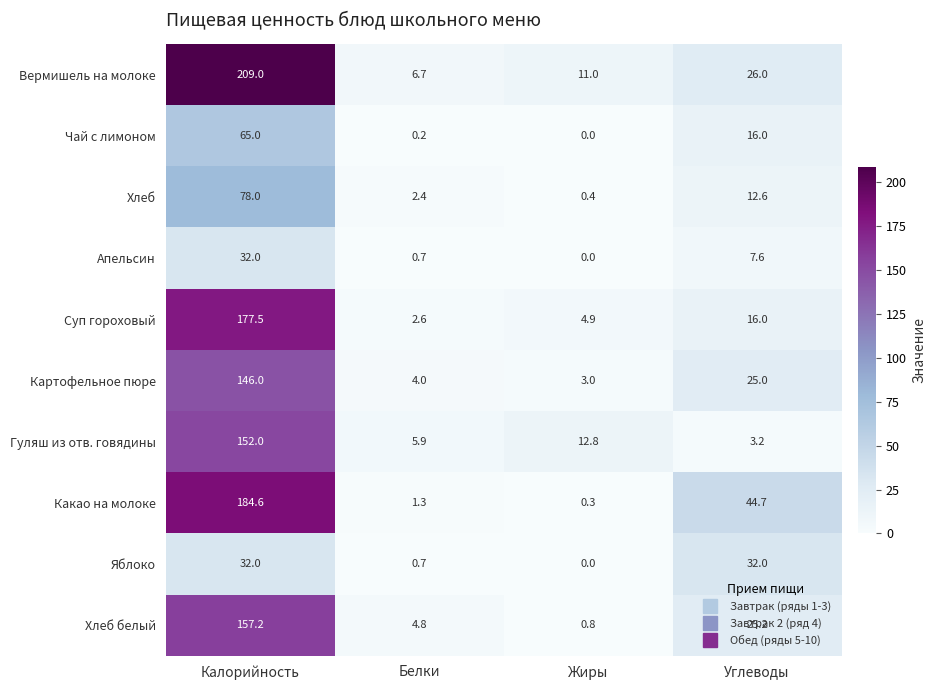

Which series has the largest total across all categories?

Вермишель на молоке